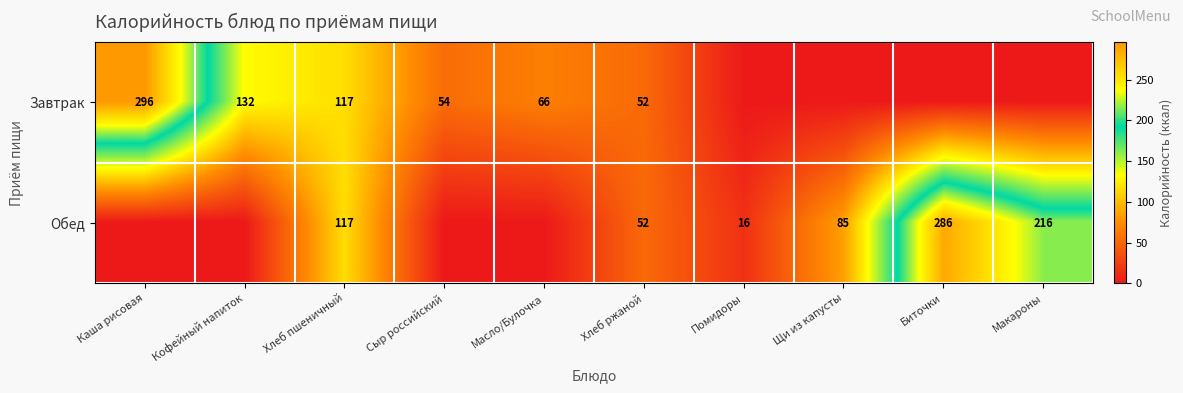

What is the sum of the Обед values at Помидоры and Хлеб пшеничный?

133